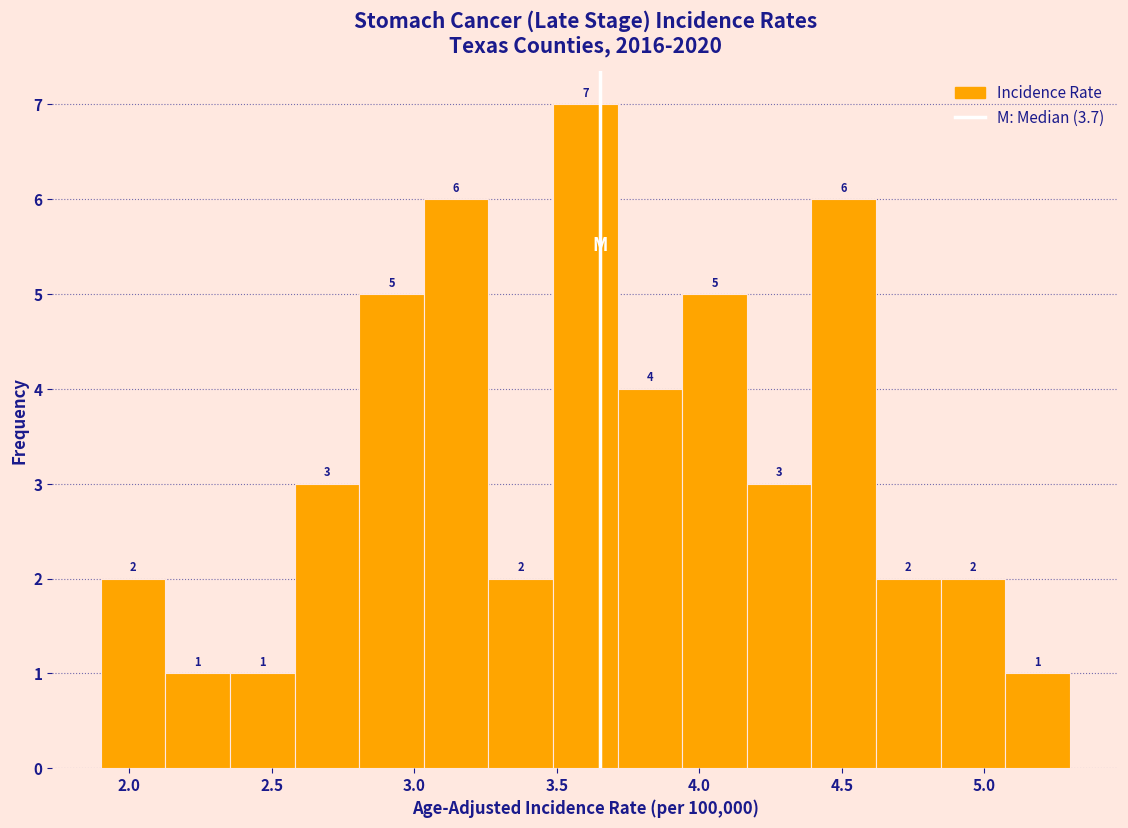

What is the height of the bar covering 3.95 to 4.15 on the x-axis? The bar edges are not printed on the chart, so give them approximately, as read against the axis.

5